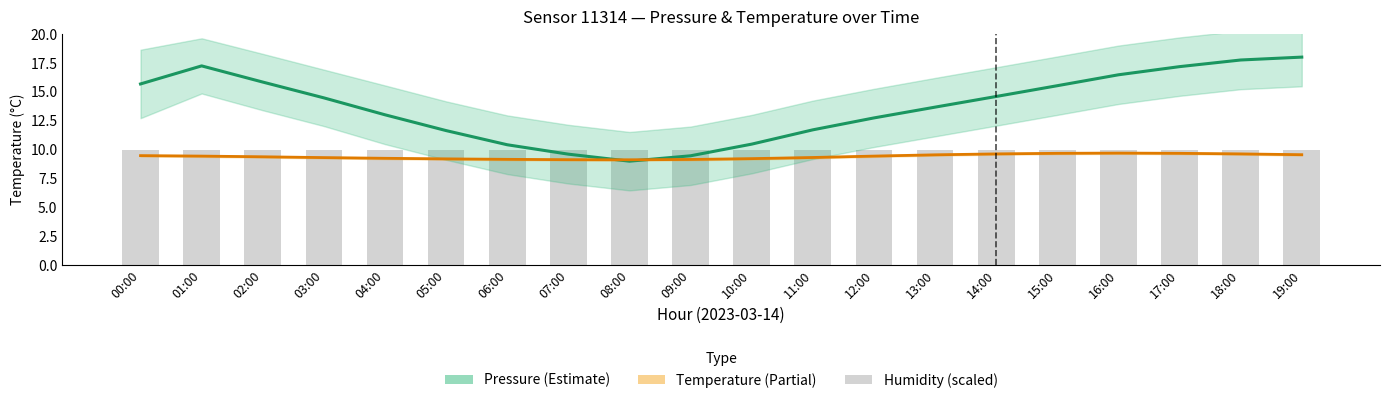

Rank the series by their maximum value, from lowest to highest.

Temperature (°C), humidity (scaled), Pressure (normalised)